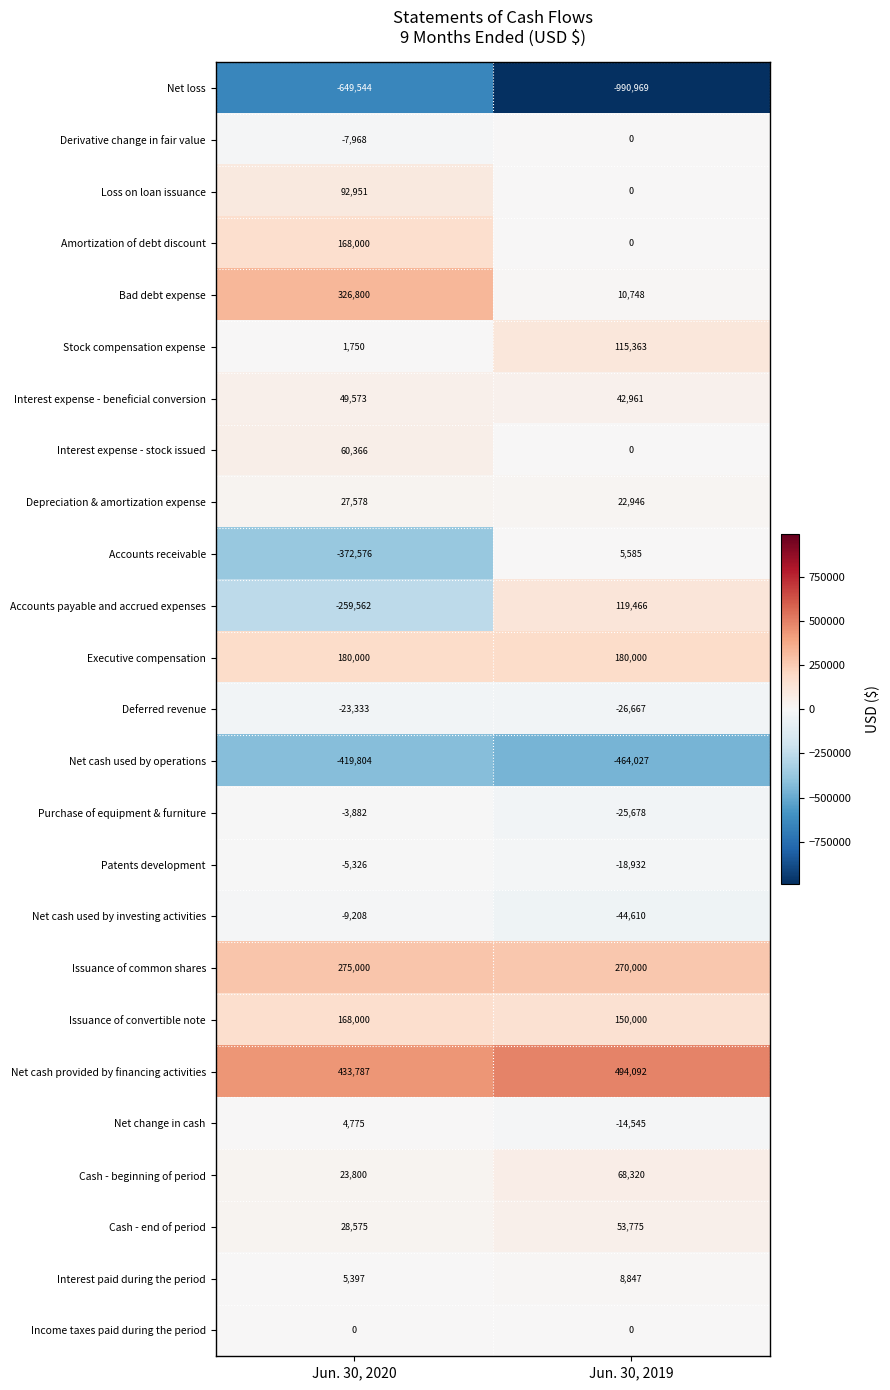

Rank the categories by Accounts payable and accrued expenses value from lowest to highest.

Jun. 30, 2020, Jun. 30, 2019